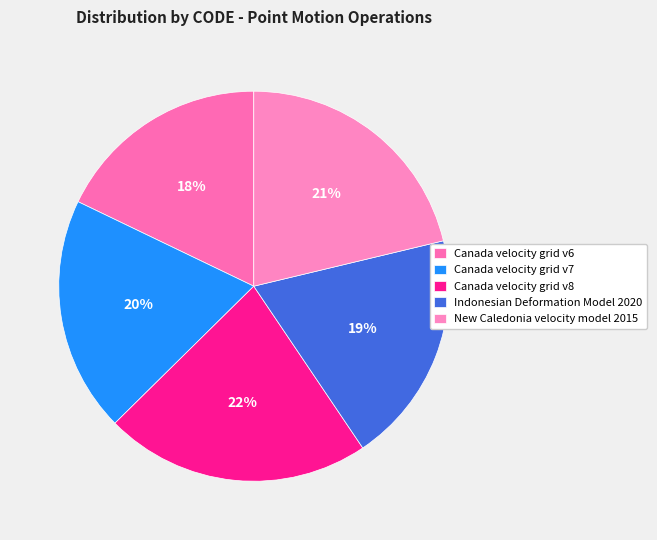

True or false: Canada velocity grid v6 accounts for 18% of the total.

True